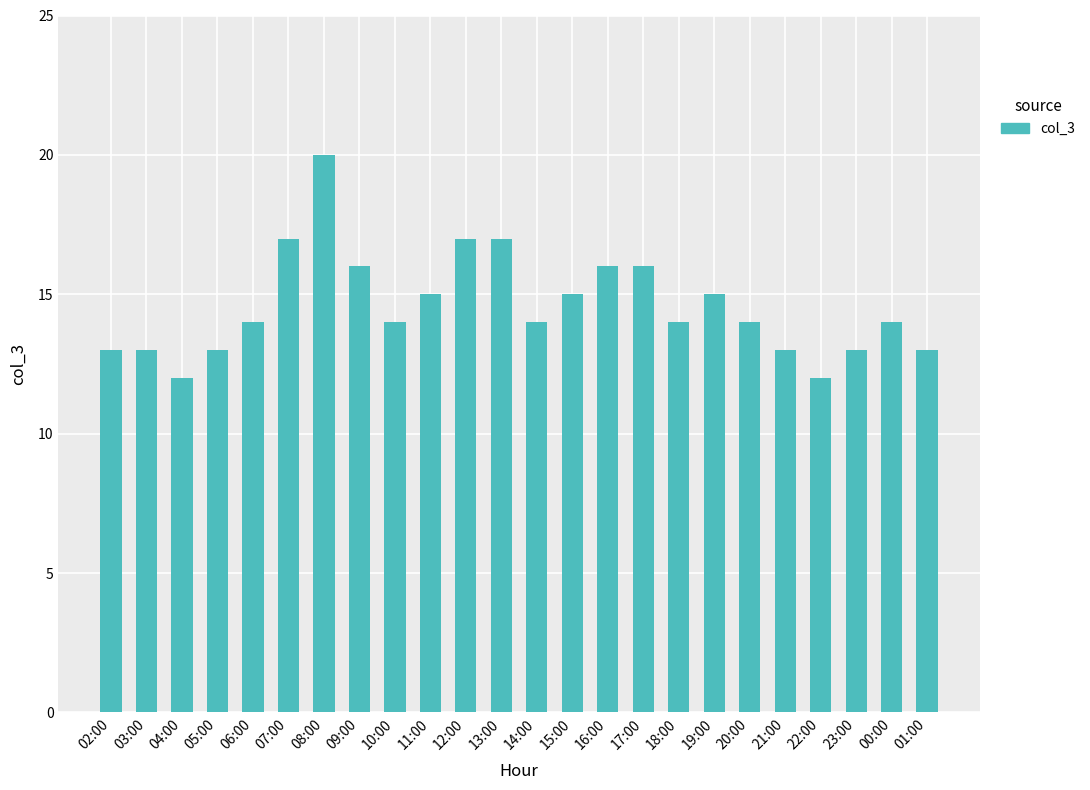

The value at 14:00 is 14. True or false?

True